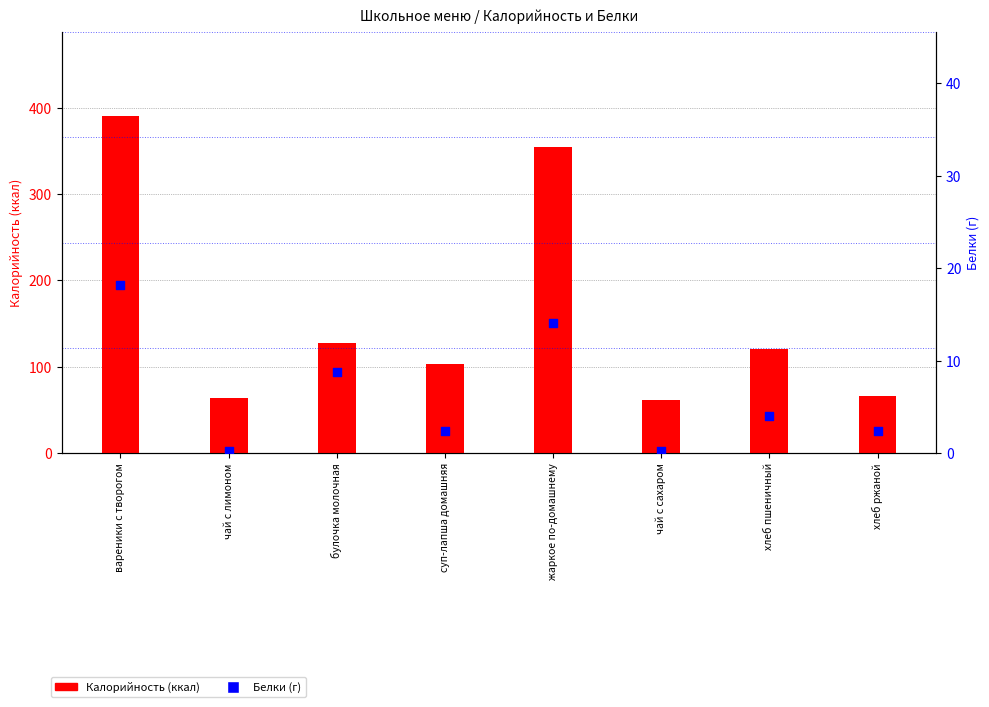

Which series has the largest total across all categories?

Калорийность